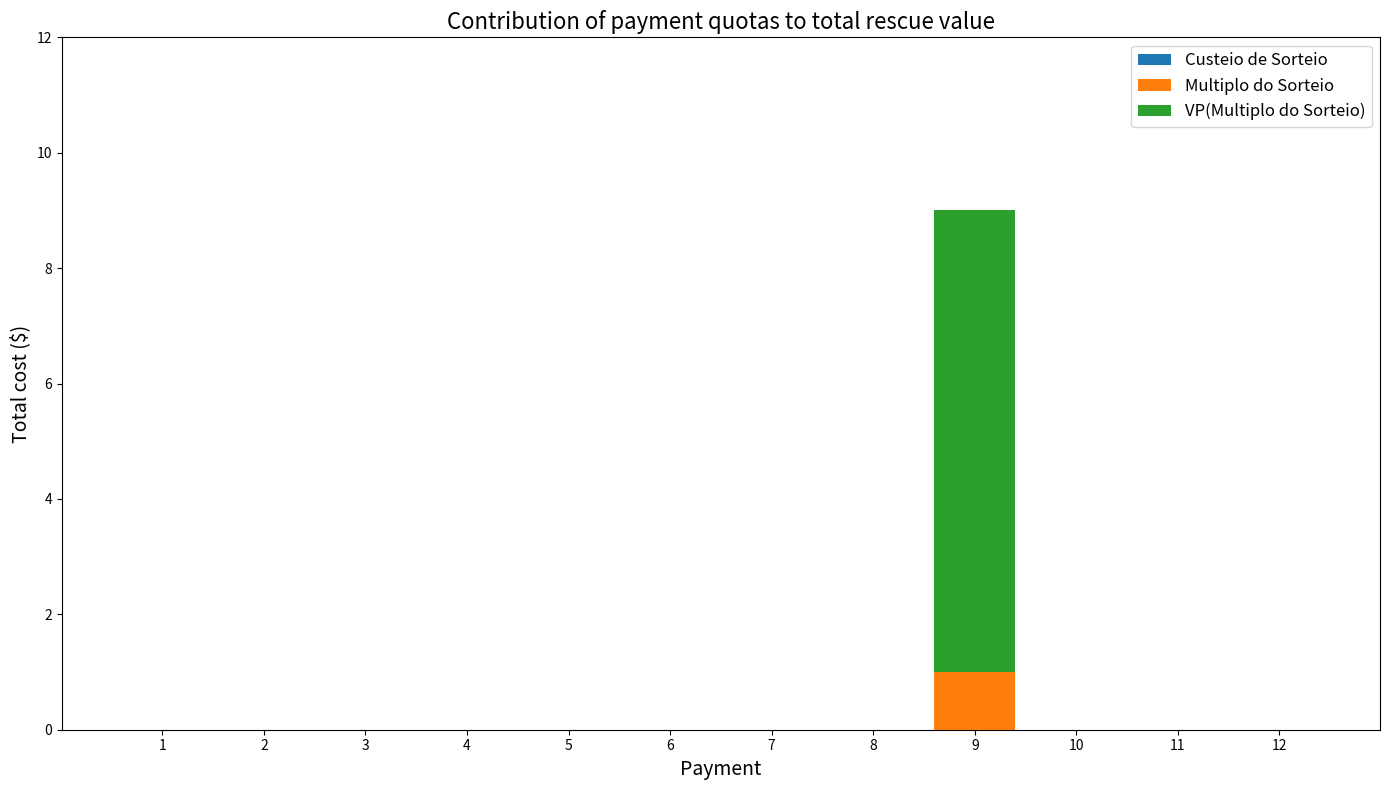

Which category has the highest value in the Multiplo do Sorteio series?

9